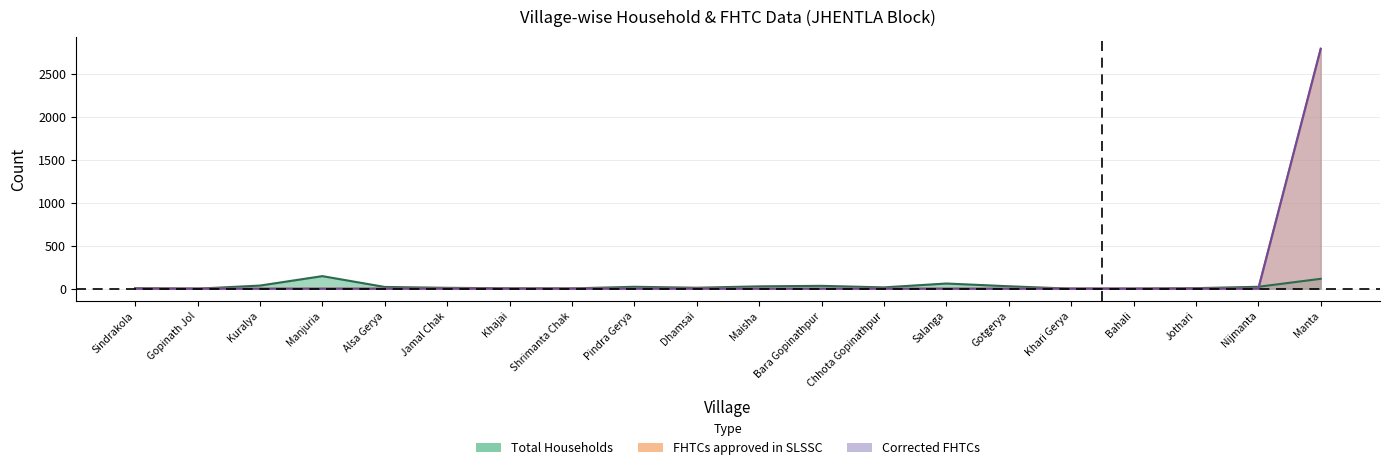

What is the average value of the Corrected FHTCs series?

140